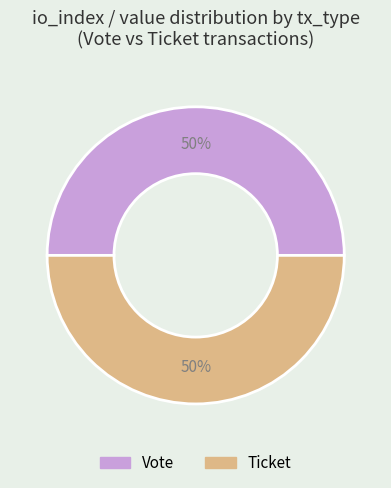

To the nearest percent, what percentage of the pie is Ticket?

50%